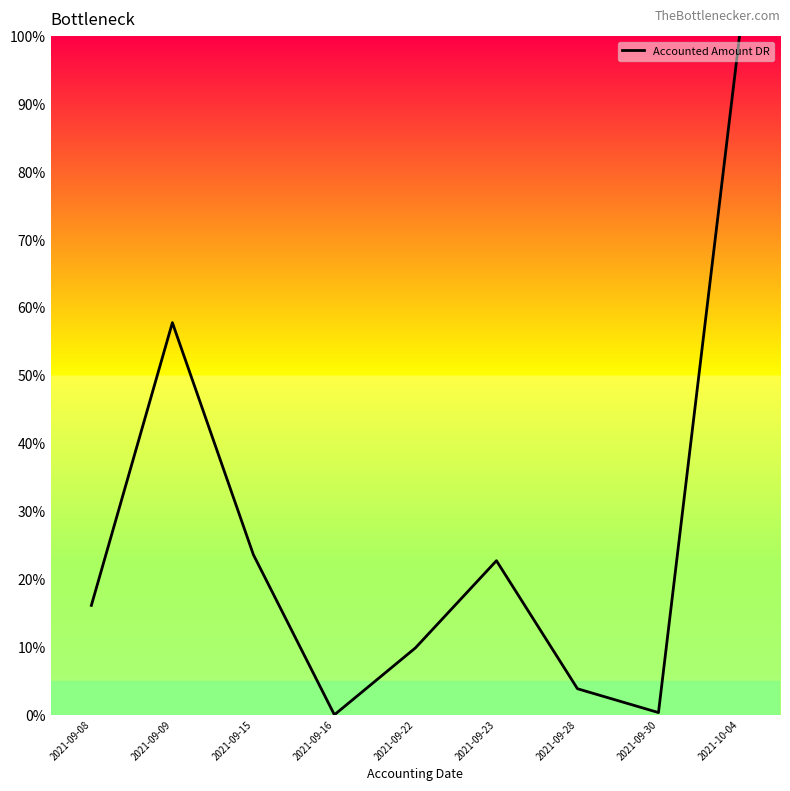

At which label is the value closest to 50?

2021-09-09